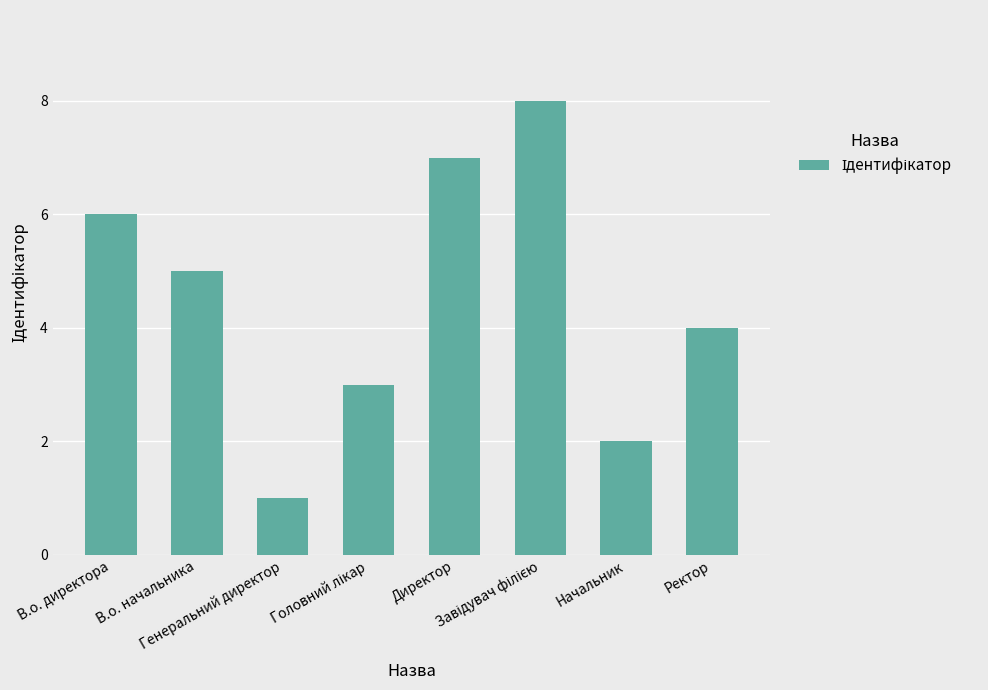

What is the greatest value displayed?

8